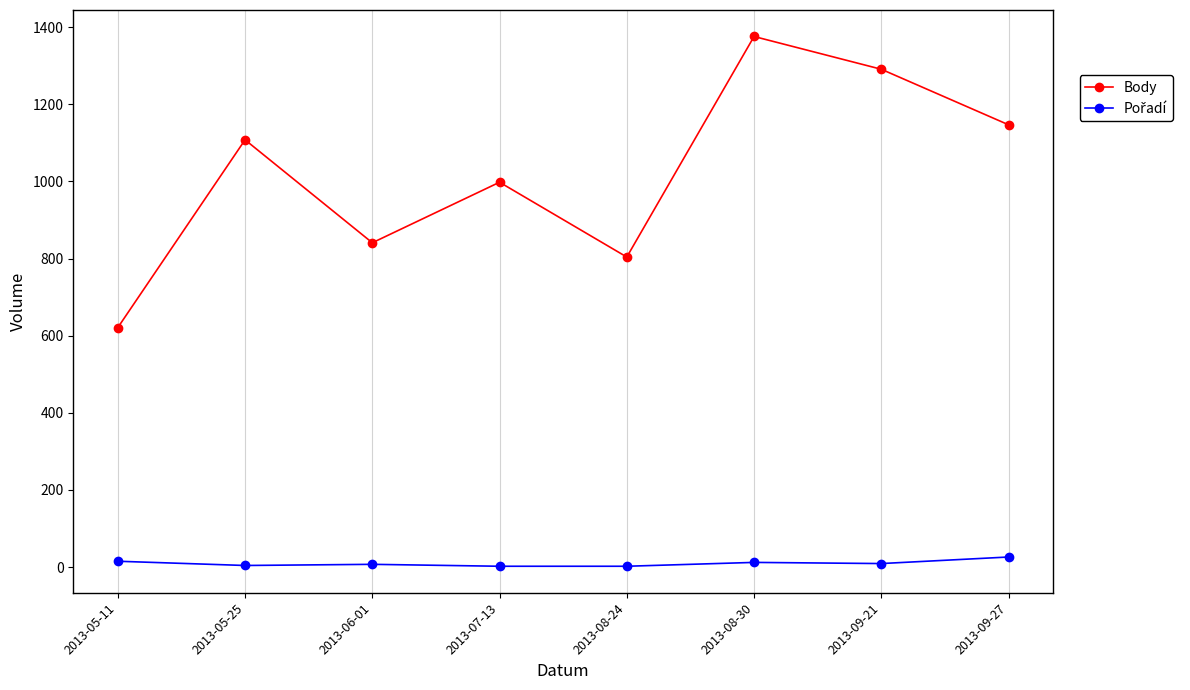

Which series has the largest range (max minus min)?

Body